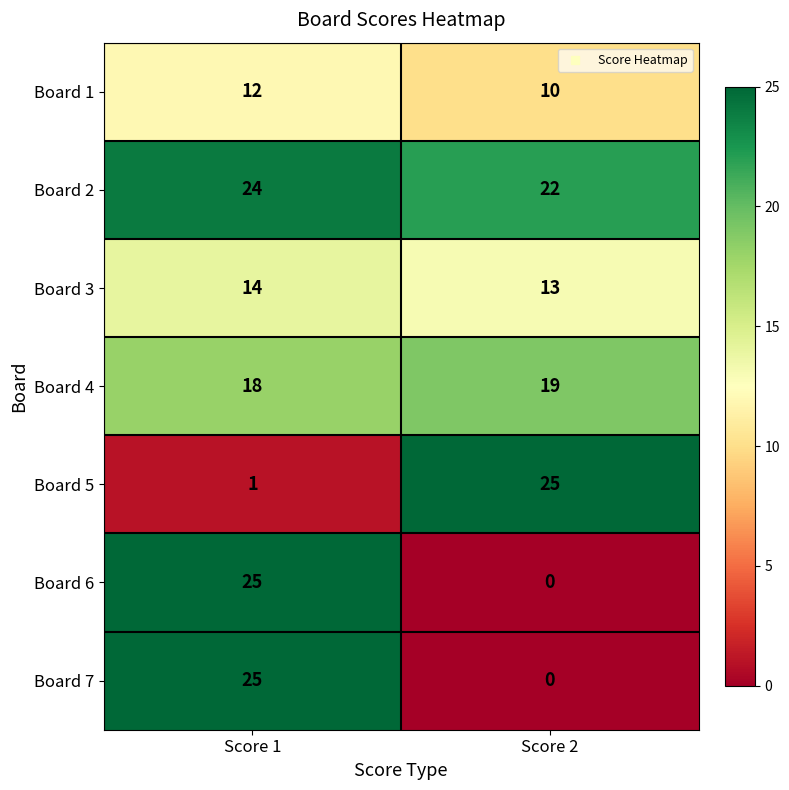

The value of Board 5 at Score 1 is 1. True or false?

True